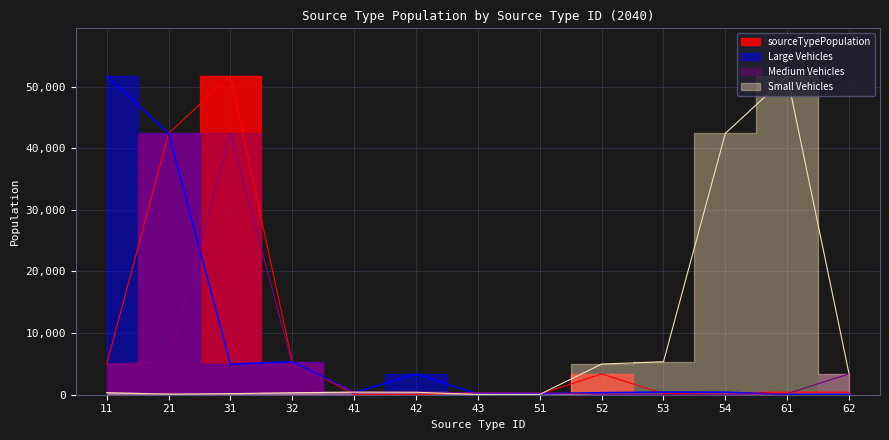

What are all the series names shown in the legend?

sourceTypePopulation, Large Vehicles, Medium Vehicles, Small Vehicles